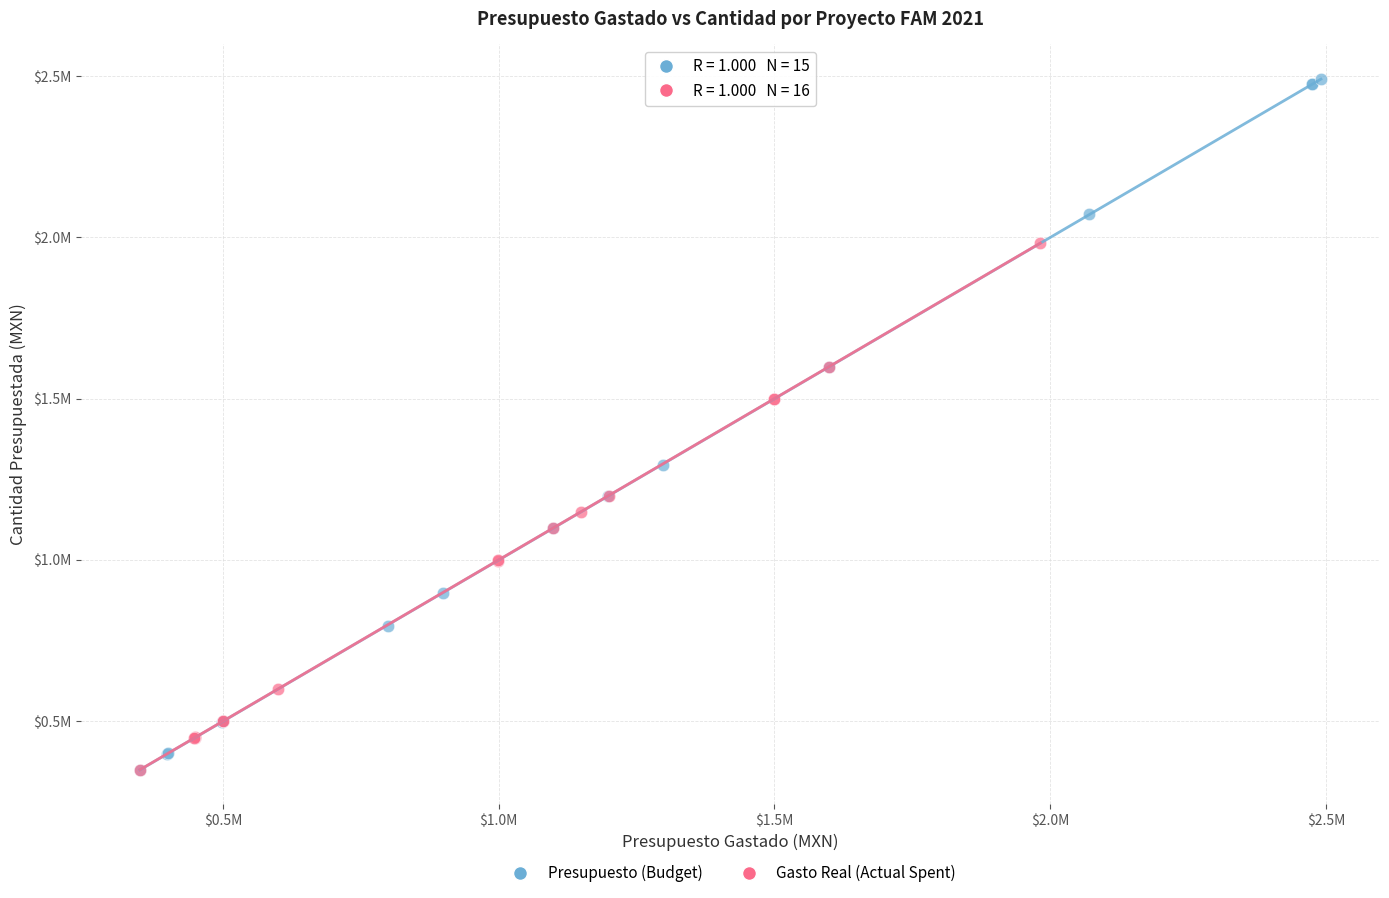

Which series contains the highest Y value?

Presupuesto (Budget)